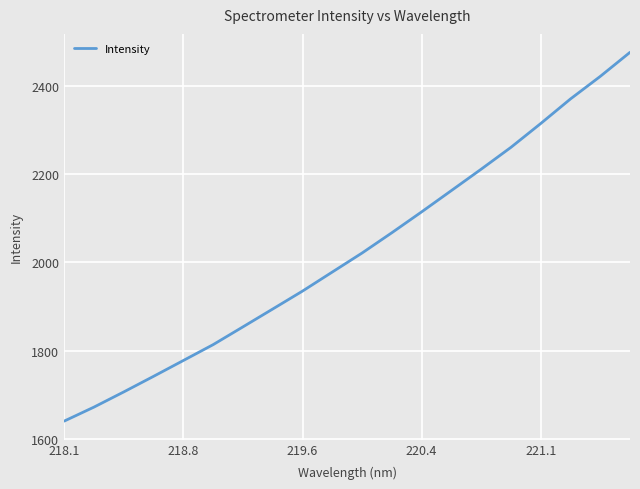

What is the smallest value displayed?

1640.8